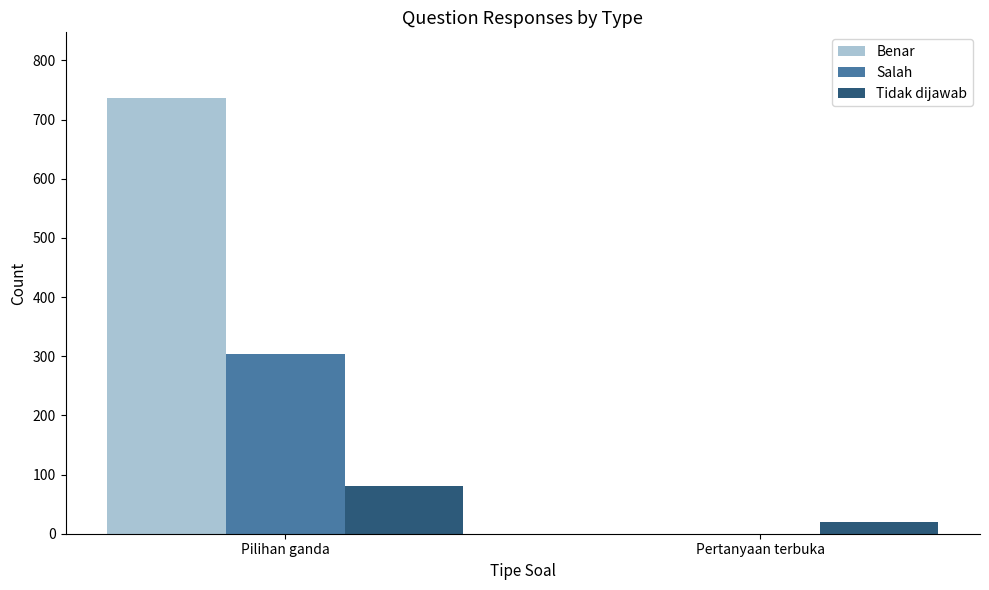

What are all the series names shown in the legend?

Benar, Salah, Tidak dijawab